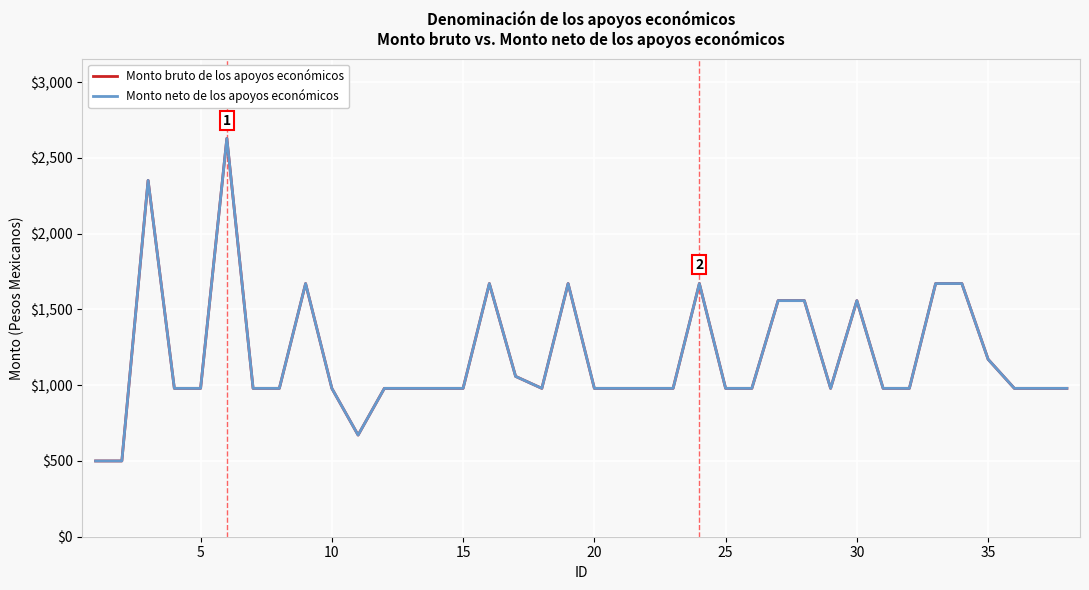

How many lines are shown in the chart?

2